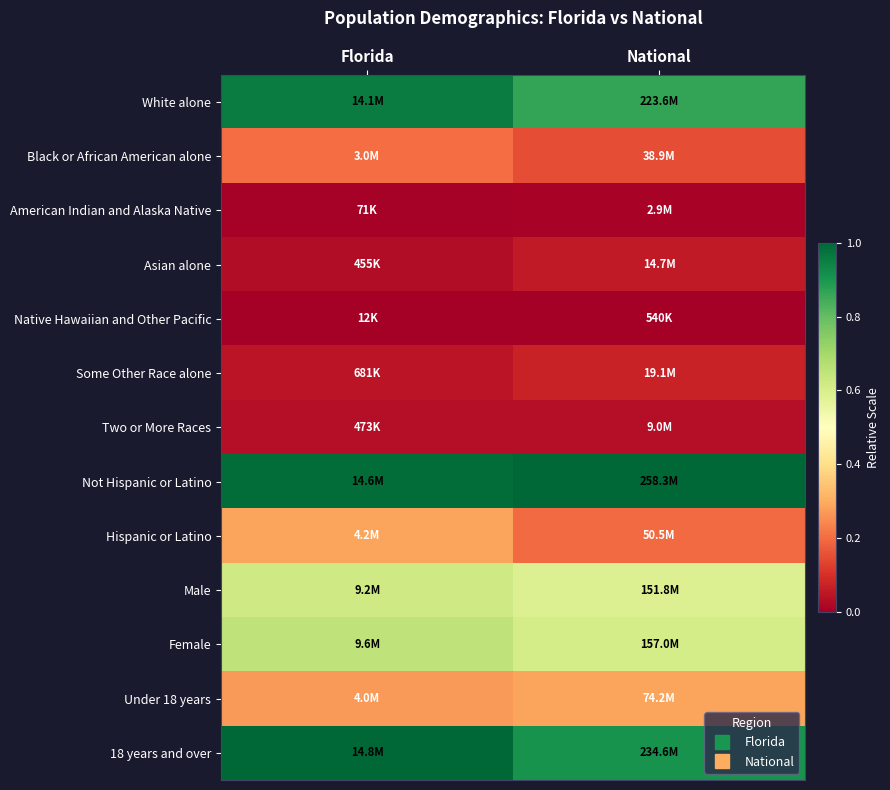

How many series are shown in this chart?

13